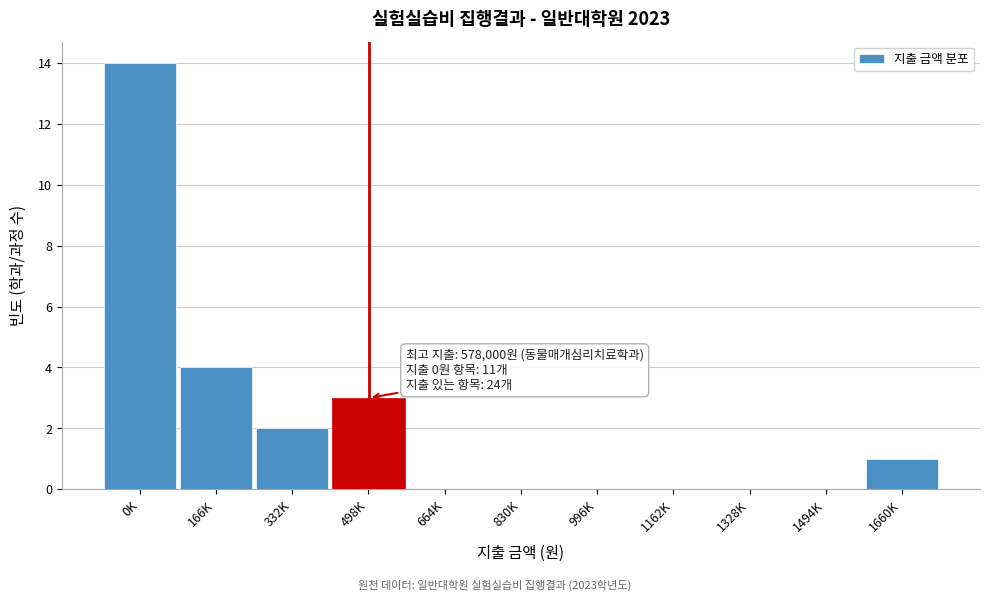

Reading left to right, extract all data points from this chart.

0K=14	166K=4	332K=2	498K=3	664K=0	830K=0	996K=0	1162K=0	1328K=0	1494K=0	1660K=1